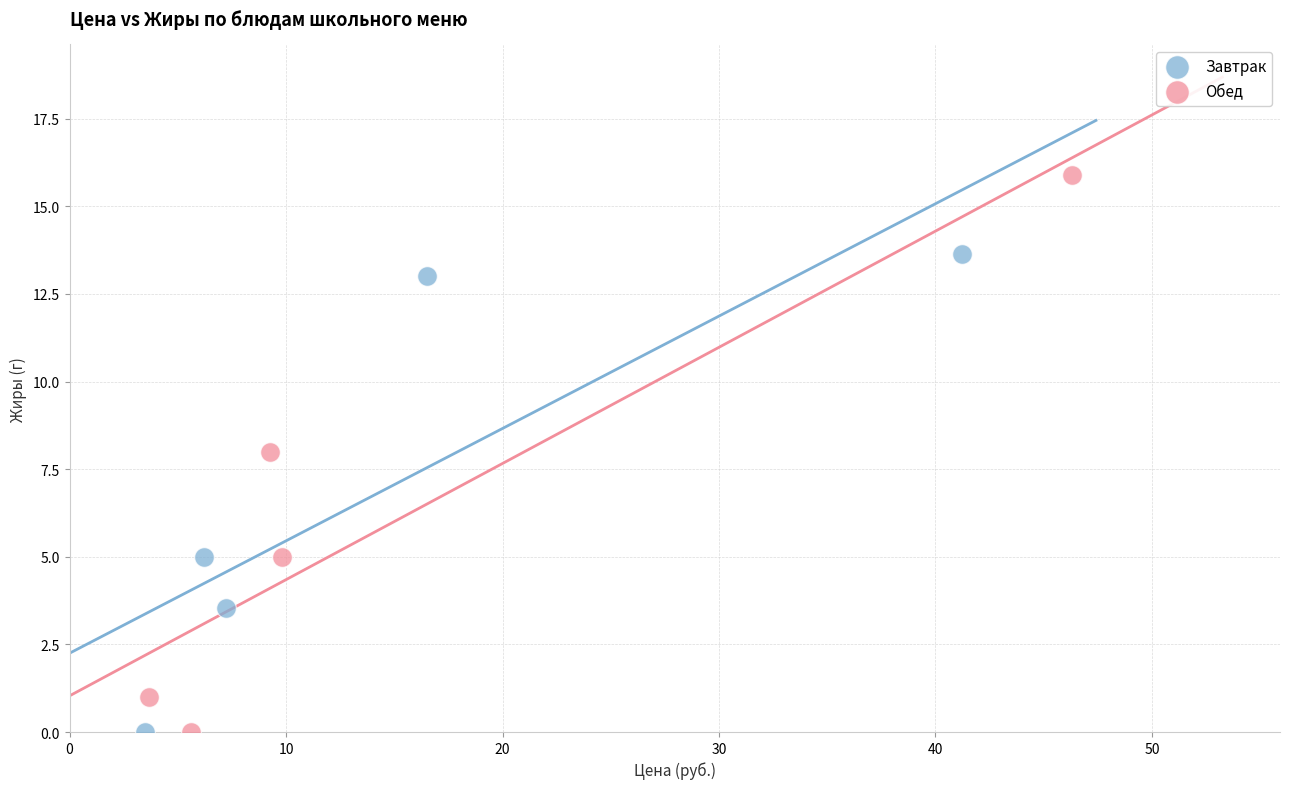

Which series has the widest spread of Y values?

Обед